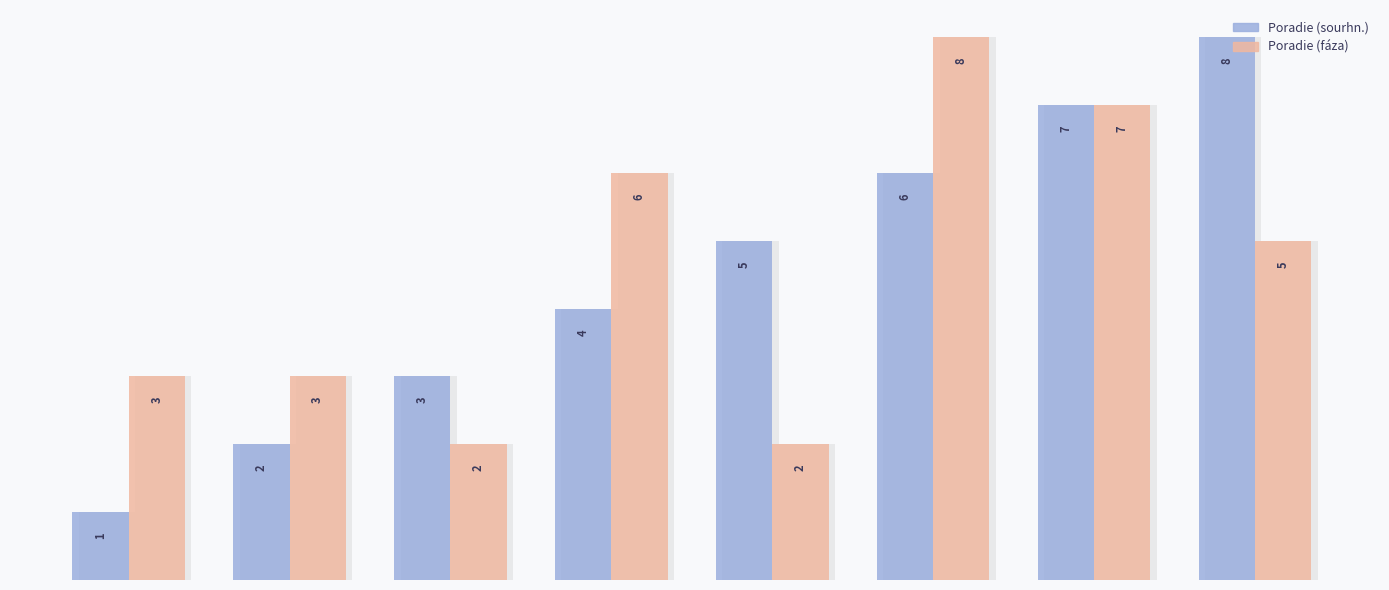

What is the value of the Poradie (sourhn.) bar at the 2nd from the left?

2